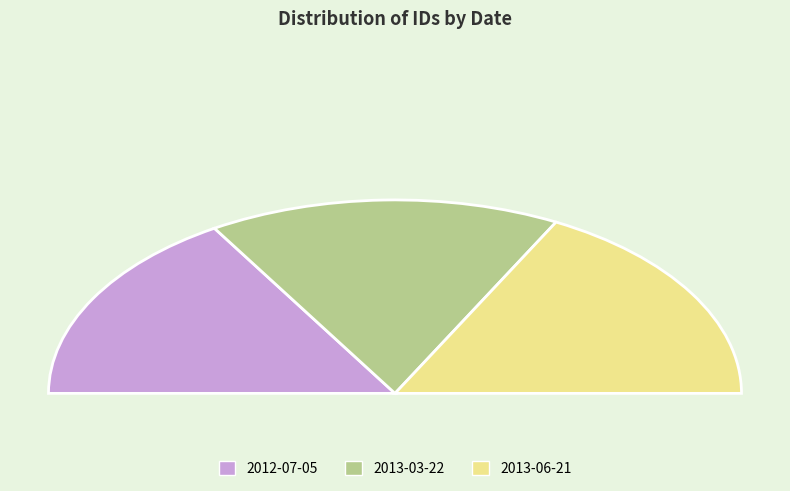

Between 2012-07-05 and 2013-06-21, which is larger?

2013-06-21